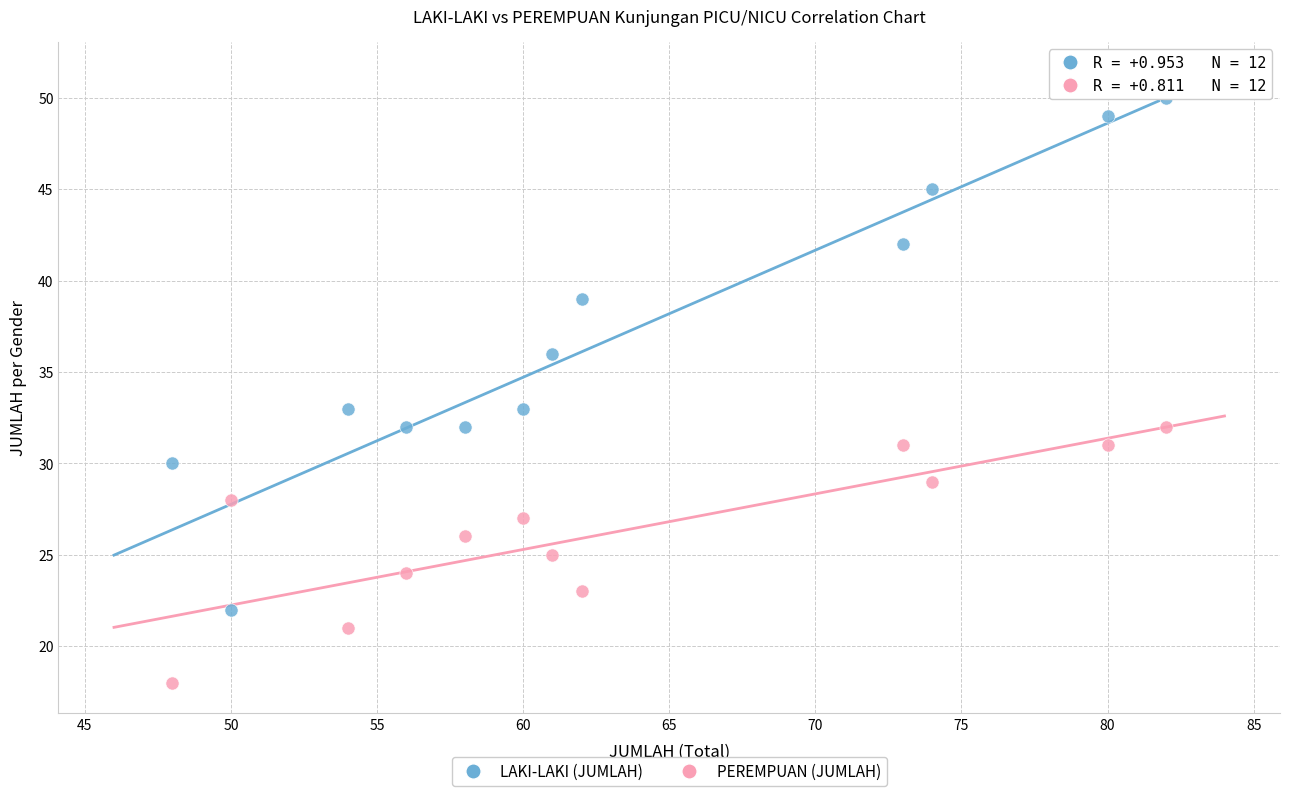

Across all data points, what is the range of X values (max minus min)?

34